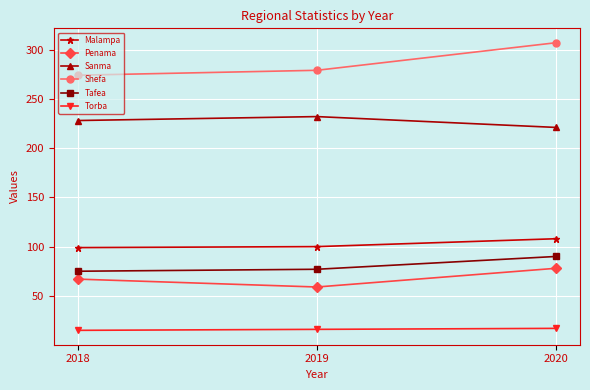

Where is Malampa nearest to the value 103?

2019